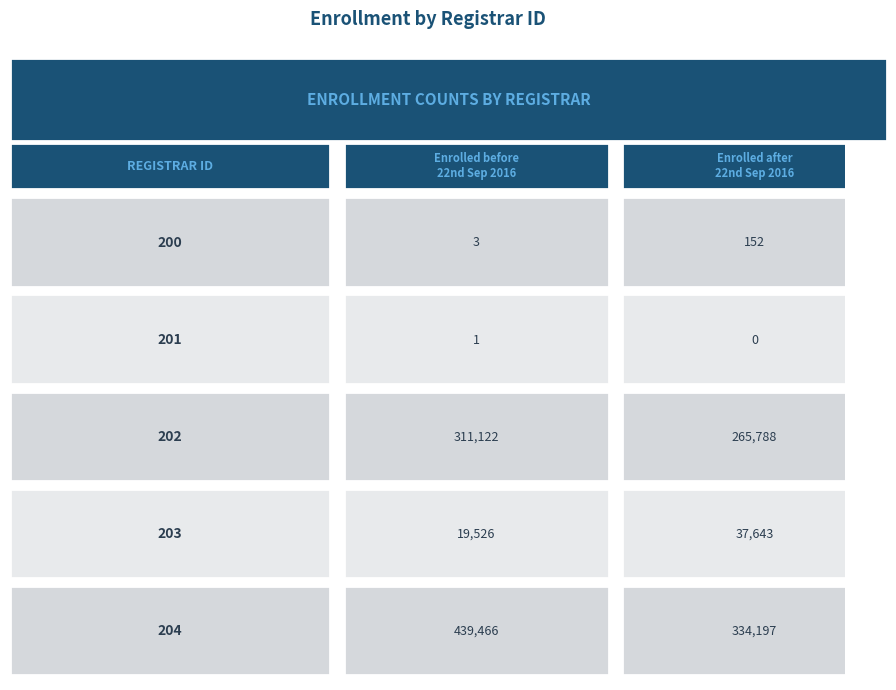

Which has a higher value, 0 or 1?

1